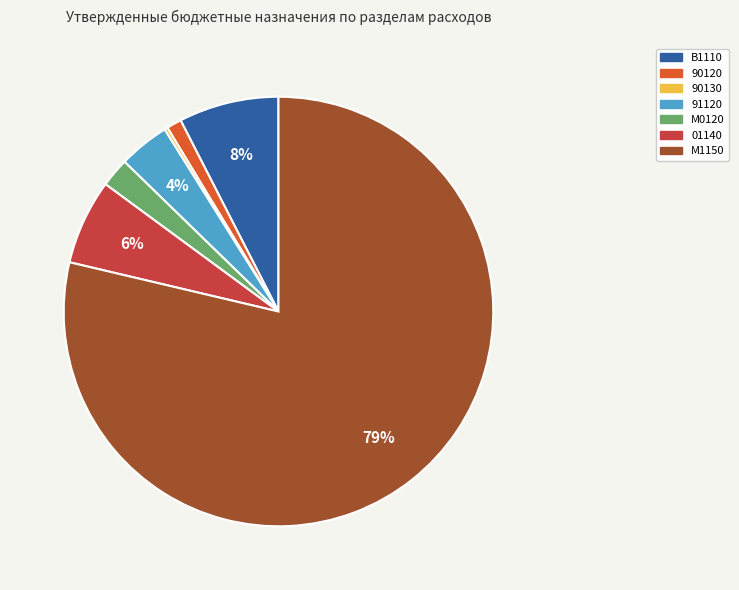

Does any single category account for the majority?

Yes